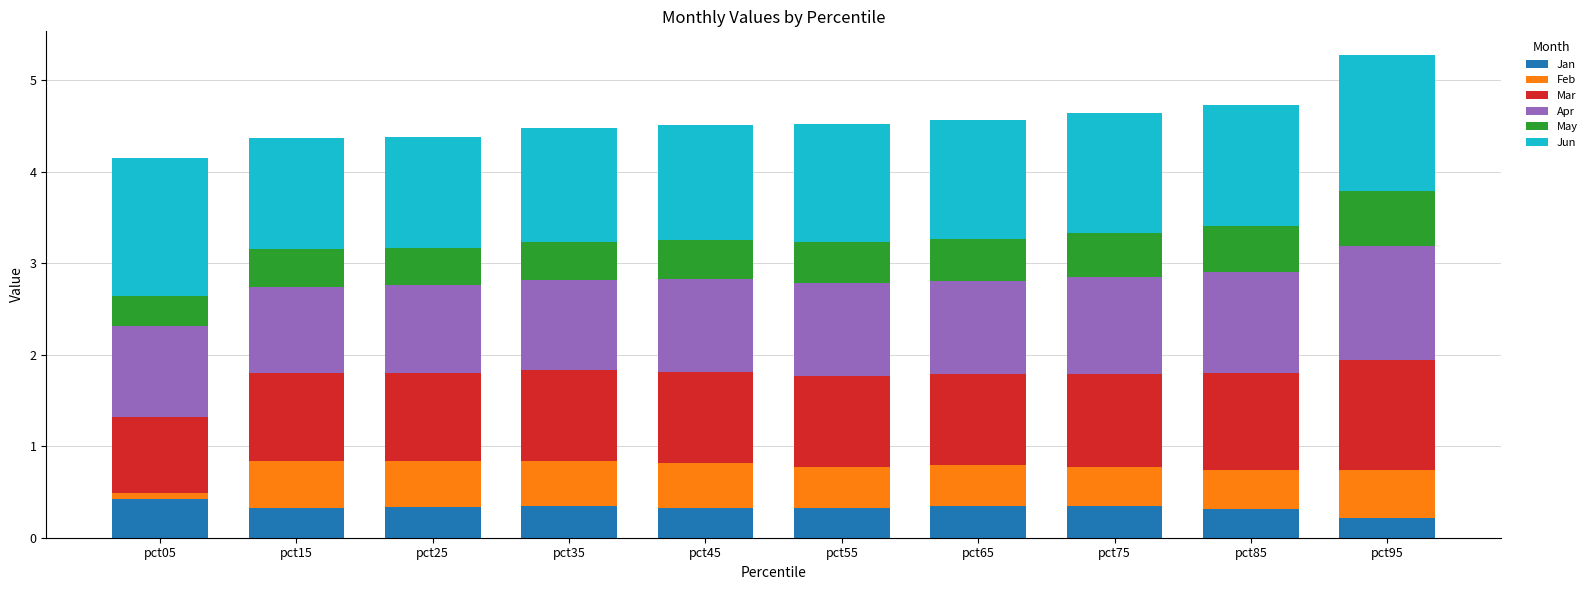

Are the bars horizontal?

No